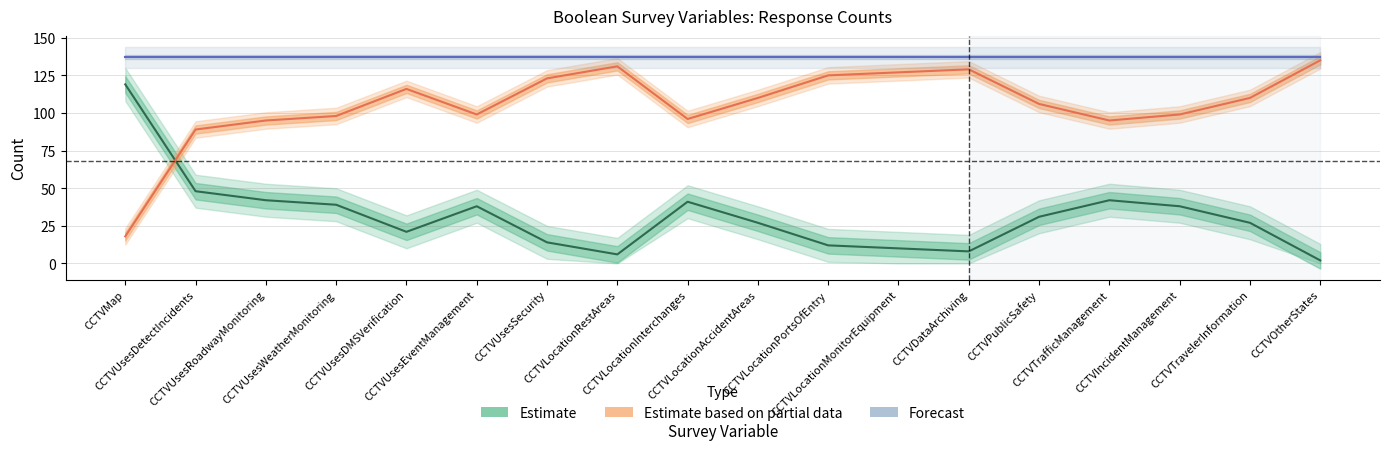

What is the sum of all Forecast values?

2466